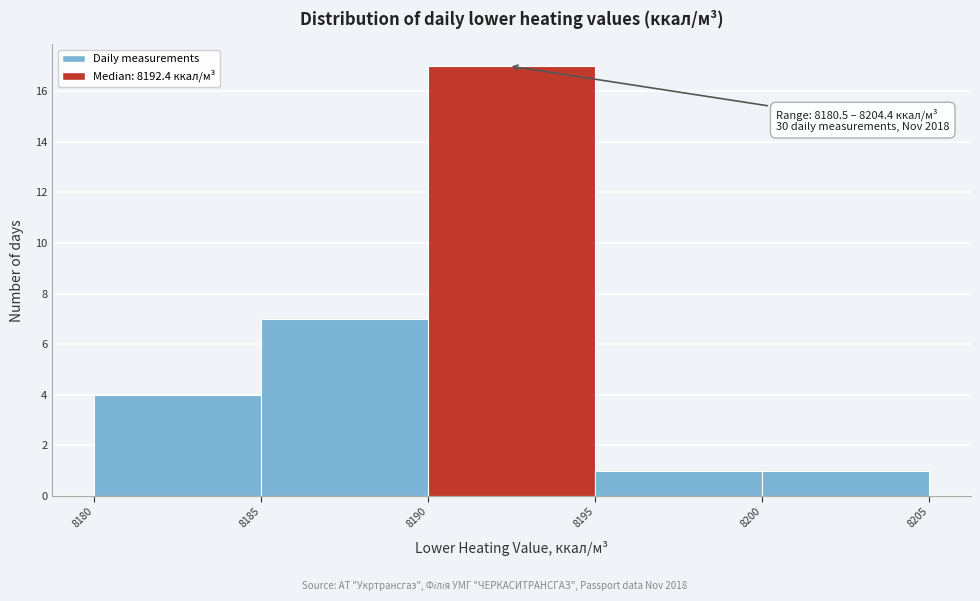

Which range on the x-axis has the tallest bar?

8190 to 8195